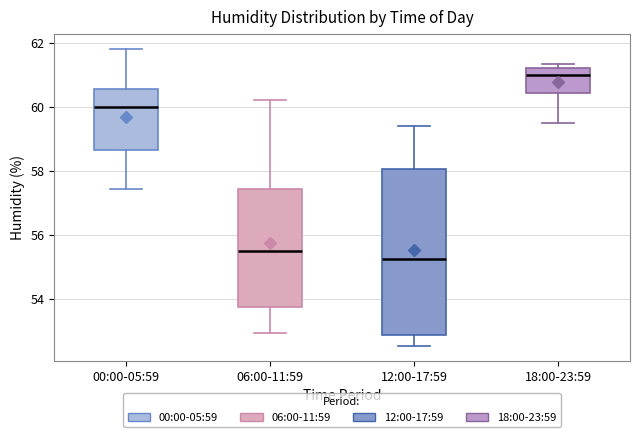

Where does the median line of the box for 06:00-11:59 sit on the y-axis? The values are not printed on the chart, so give them approximately, as read against the axis.

55.6